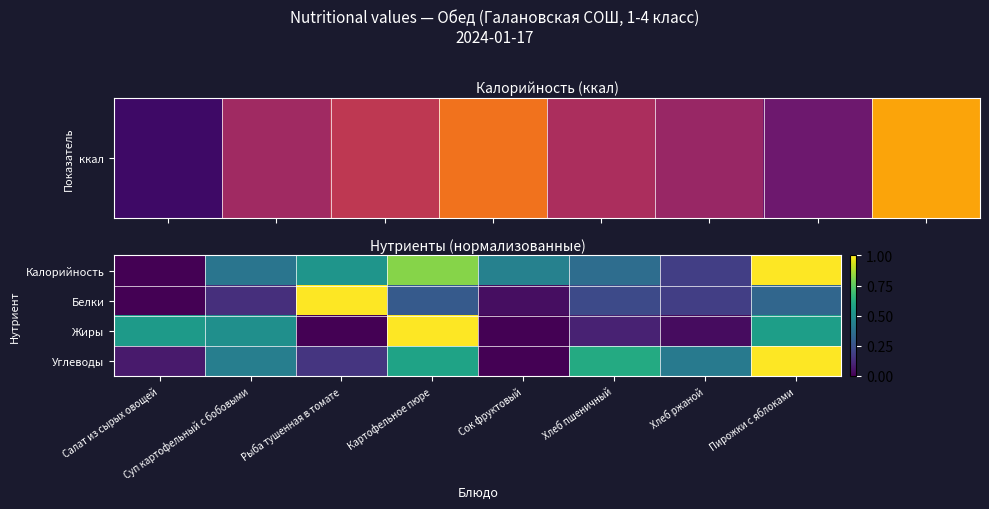

Reading left to right, what are all the values shown in this chart?

Калорийность: Салат из сырых овощей=0.0	Суп картофельный с бобовыми=0.4	Рыба тушенная в томате=0.5	Картофельное пюре=0.8	Сок фруктовый=0.4	Хлеб пшеничный=0.4	Хлеб ржаной=0.2	Пирожки с яблоками=1.0
Белки: Салат из сырых овощей=0.0	Суп картофельный с бобовыми=0.1	Рыба тушенная в томате=1.0	Картофельное пюре=0.3	Сок фруктовый=0.0	Хлеб пшеничный=0.2	Хлеб ржаной=0.2	Пирожки с яблоками=0.3
Жиры: Салат из сырых овощей=0.5	Суп картофельный с бобовыми=0.5	Рыба тушенная в томате=0.0	Картофельное пюре=1.0	Сок фруктовый=0.0	Хлеб пшеничный=0.1	Хлеб ржаной=0.0	Пирожки с яблоками=0.6
Углеводы: Салат из сырых овощей=0.1	Суп картофельный с бобовыми=0.4	Рыба тушенная в томате=0.2	Картофельное пюре=0.6	Сок фруктовый=0.0	Хлеб пшеничный=0.6	Хлеб ржаной=0.4	Пирожки с яблоками=1.0